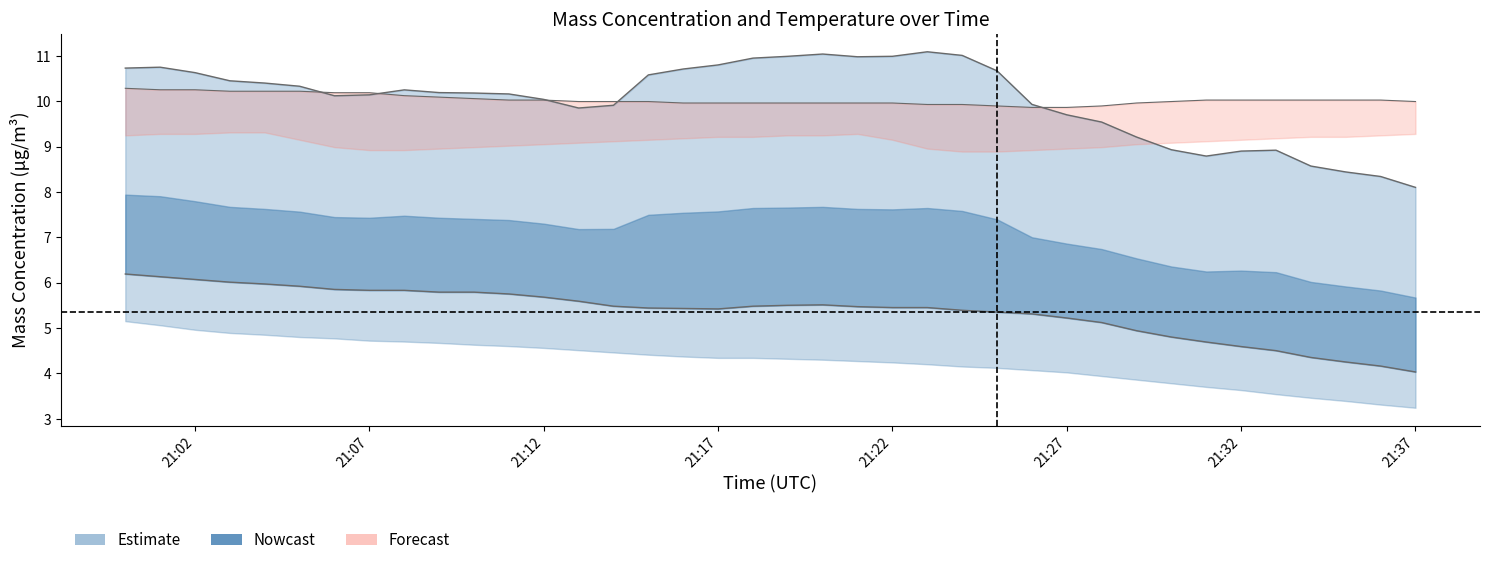

Is it true that T1_M11 equals 9.9 at 2022-07-24 21:25:00?

True